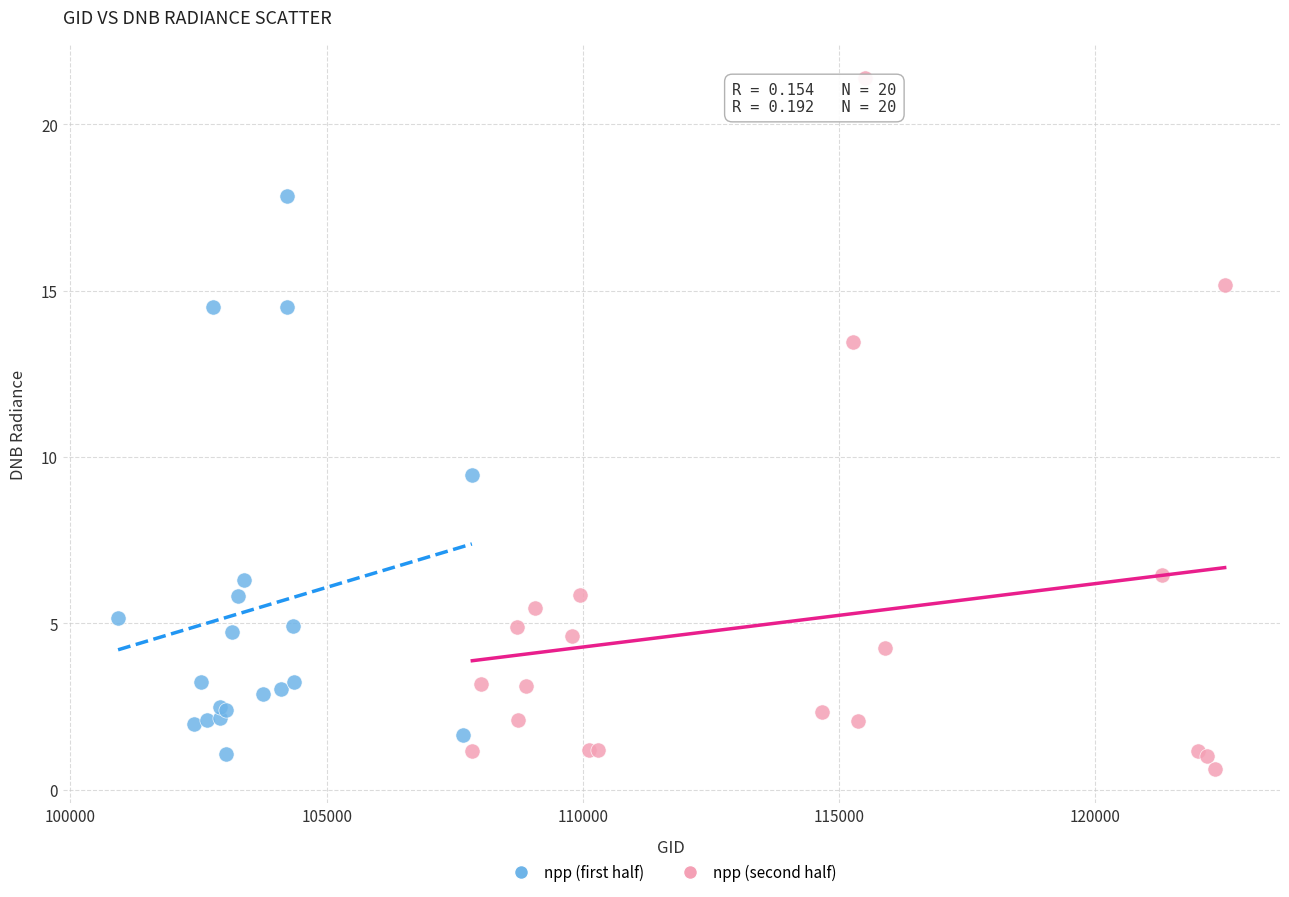

Which series has the widest spread of Y values?

npp (second half)